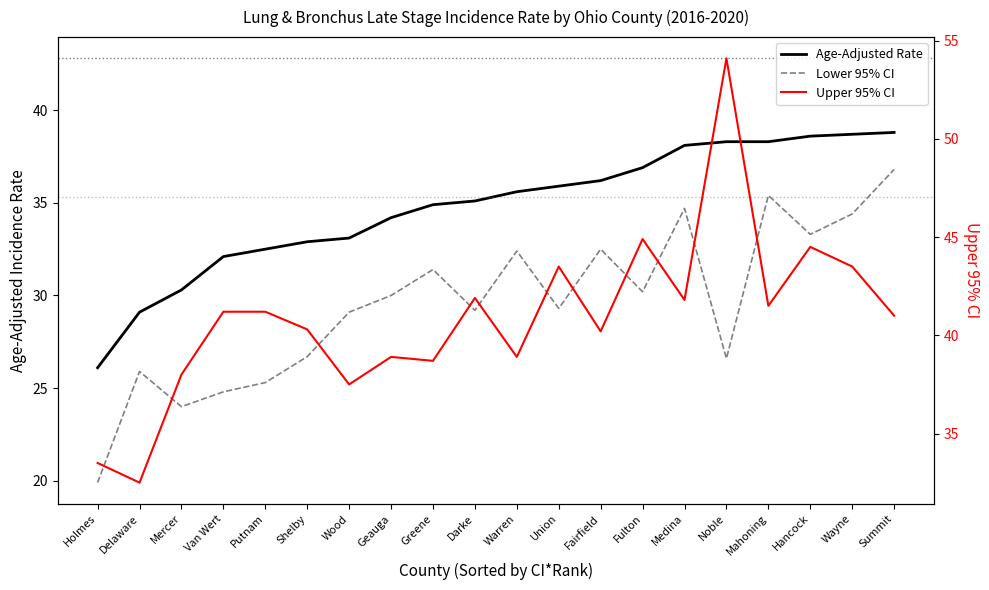

The Lower 95% CI series shows 57.7 at Wayne. True or false?

False